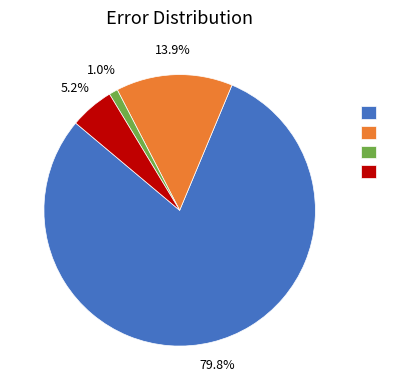

Does any single category account for the majority?

Yes